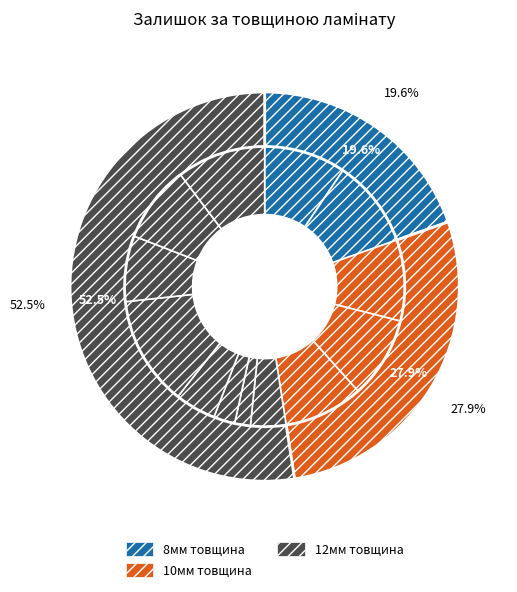

To the nearest percent, what is the difference between the largest and smallest slice percentages?

11%